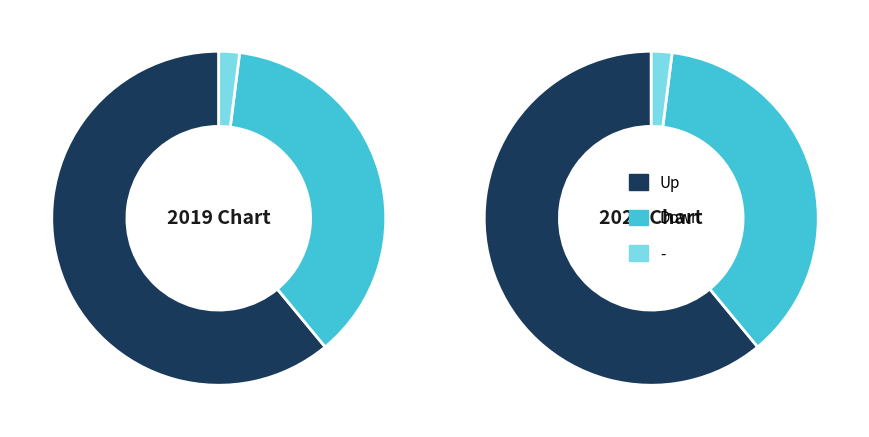

Rank the categories by value from highest to lowest.

up, down, -